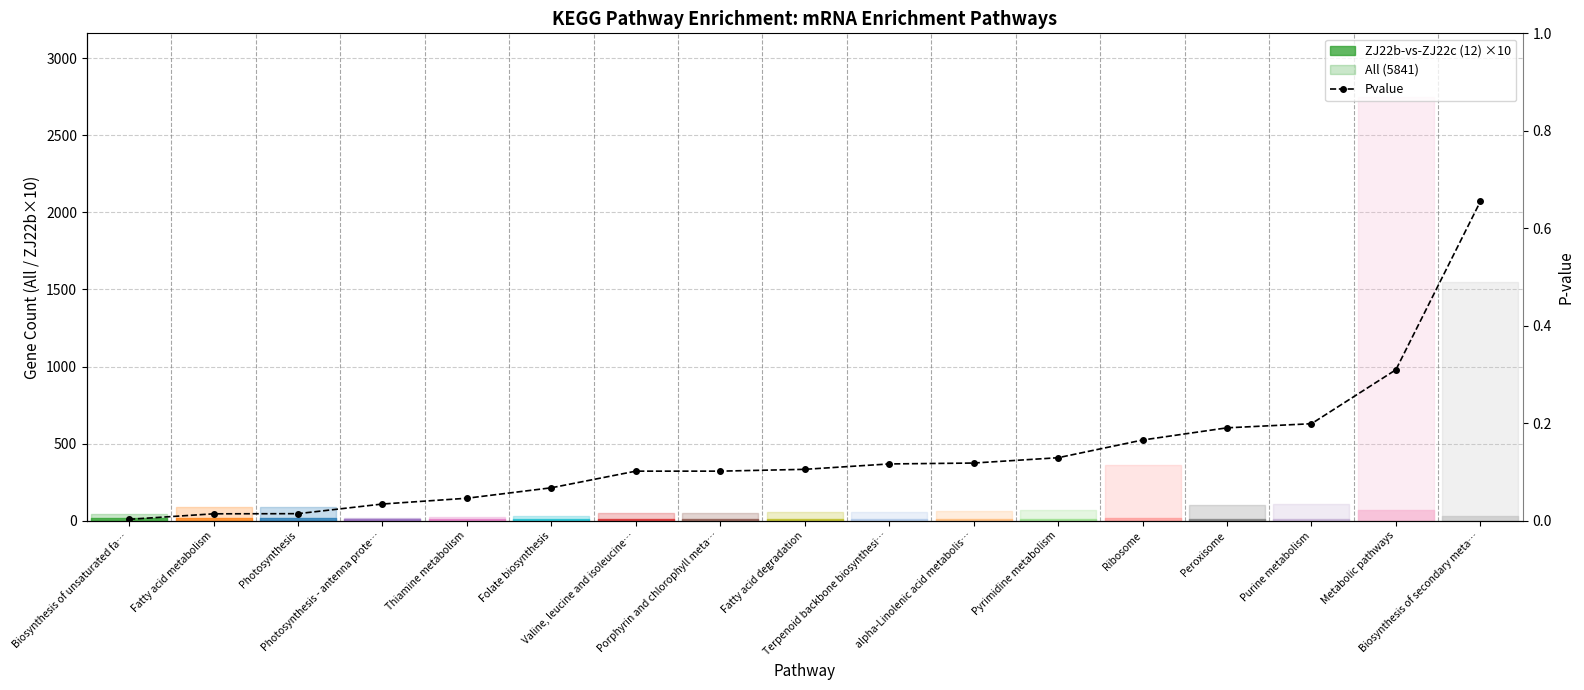

List the labels in order of value, smallest first.

Biosynthesis of unsaturated fa…, Fatty acid metabolism, Photosynthesis, Photosynthesis - antenna prote…, Thiamine metabolism, Folate biosynthesis, Valine, leucine and isoleucine…, Porphyrin and chlorophyll meta…, Fatty acid degradation, Terpenoid backbone biosynthesi…, alpha-Linolenic acid metabolis…, Pyrimidine metabolism, Ribosome, Peroxisome, Purine metabolism, Metabolic pathways, Biosynthesis of secondary meta…